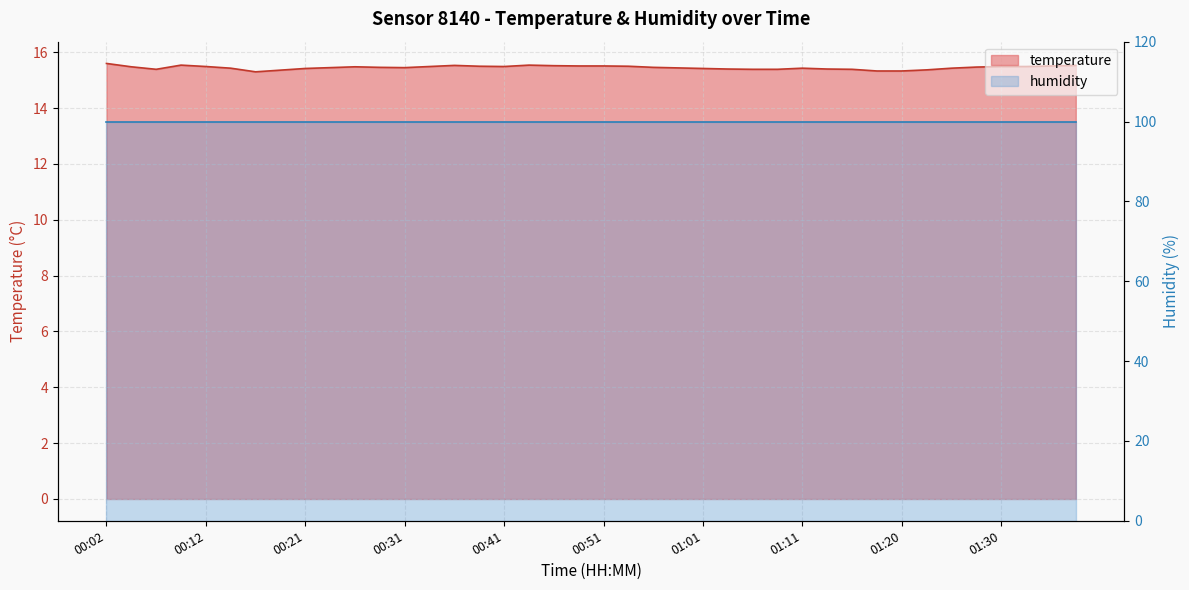

What is the average value?

15.5